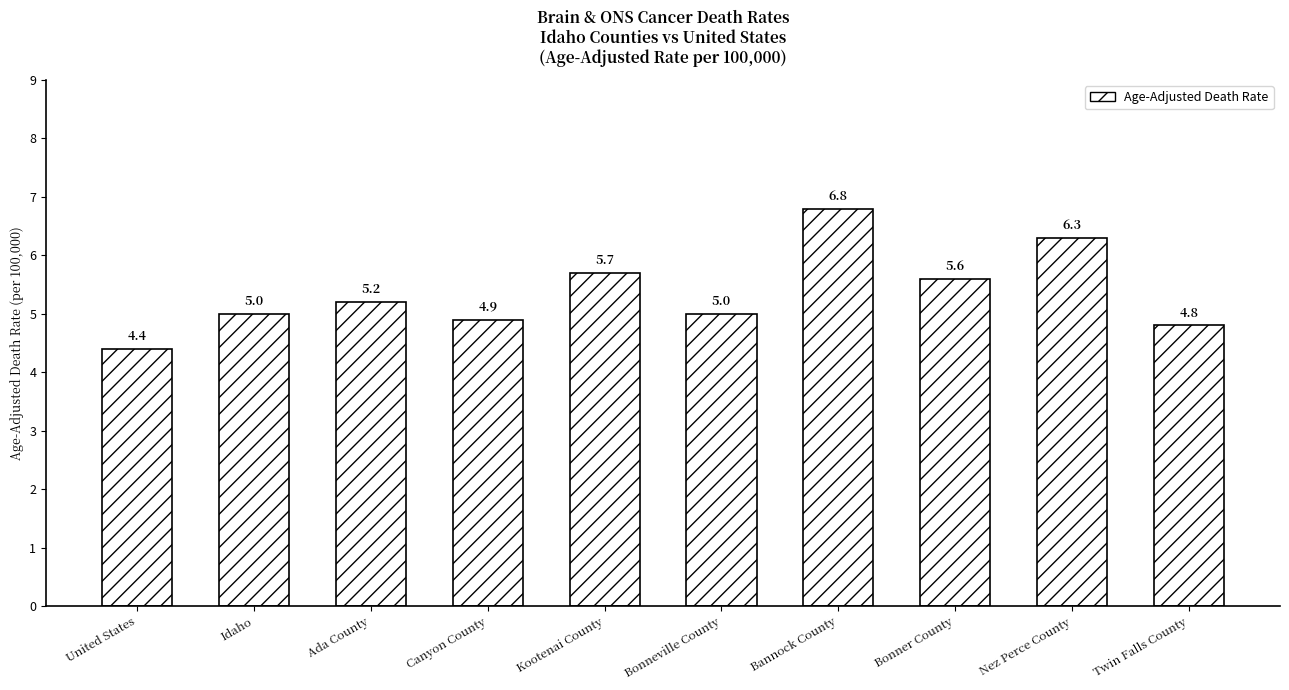

How many data points are less than 5?

3